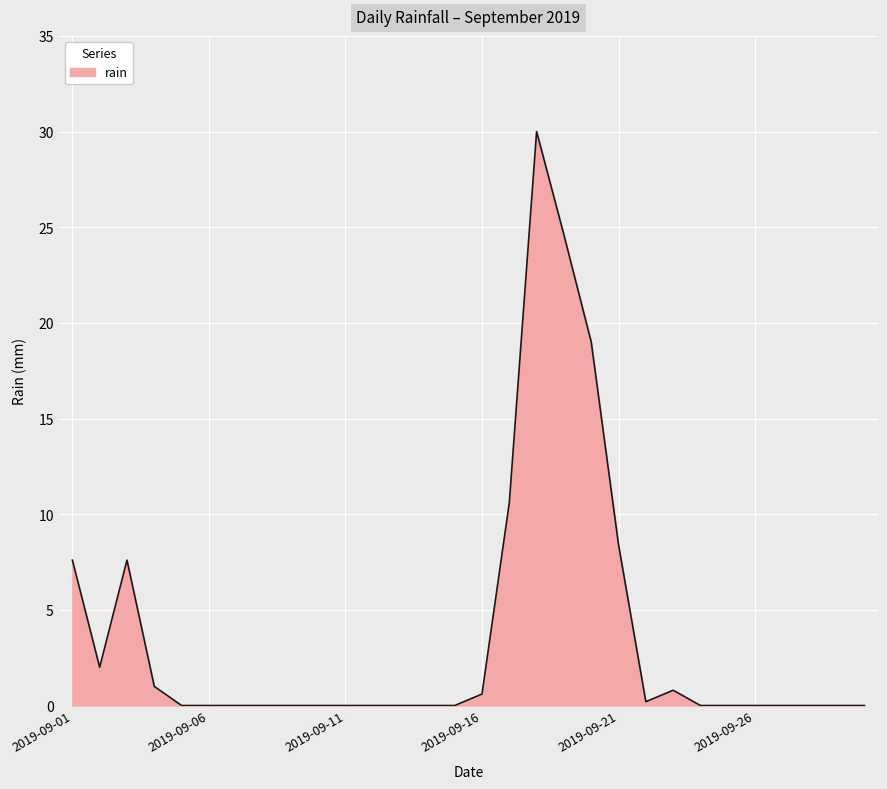

How many lines are shown in the chart?

1